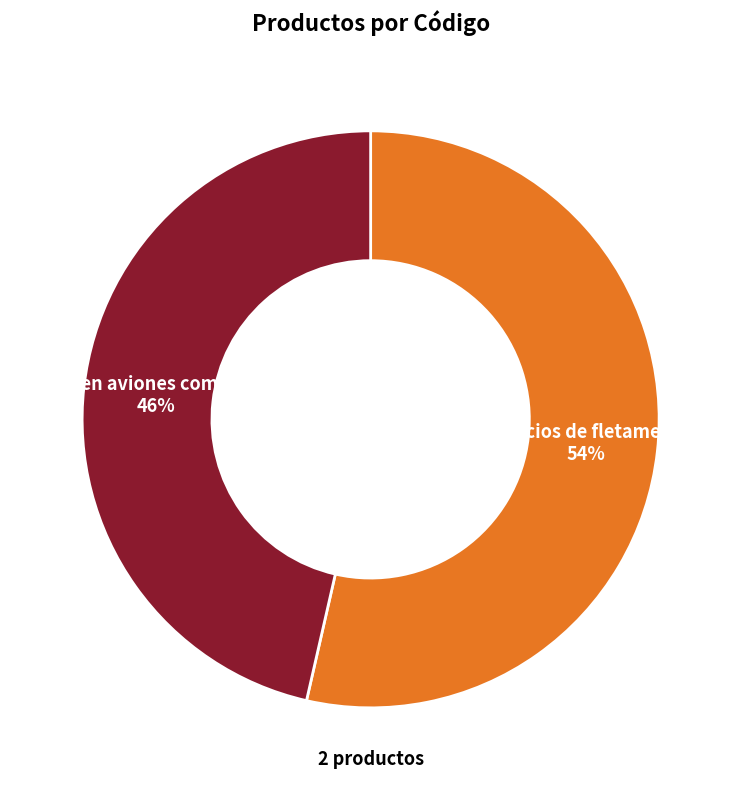

Is there a majority slice in this chart?

Yes